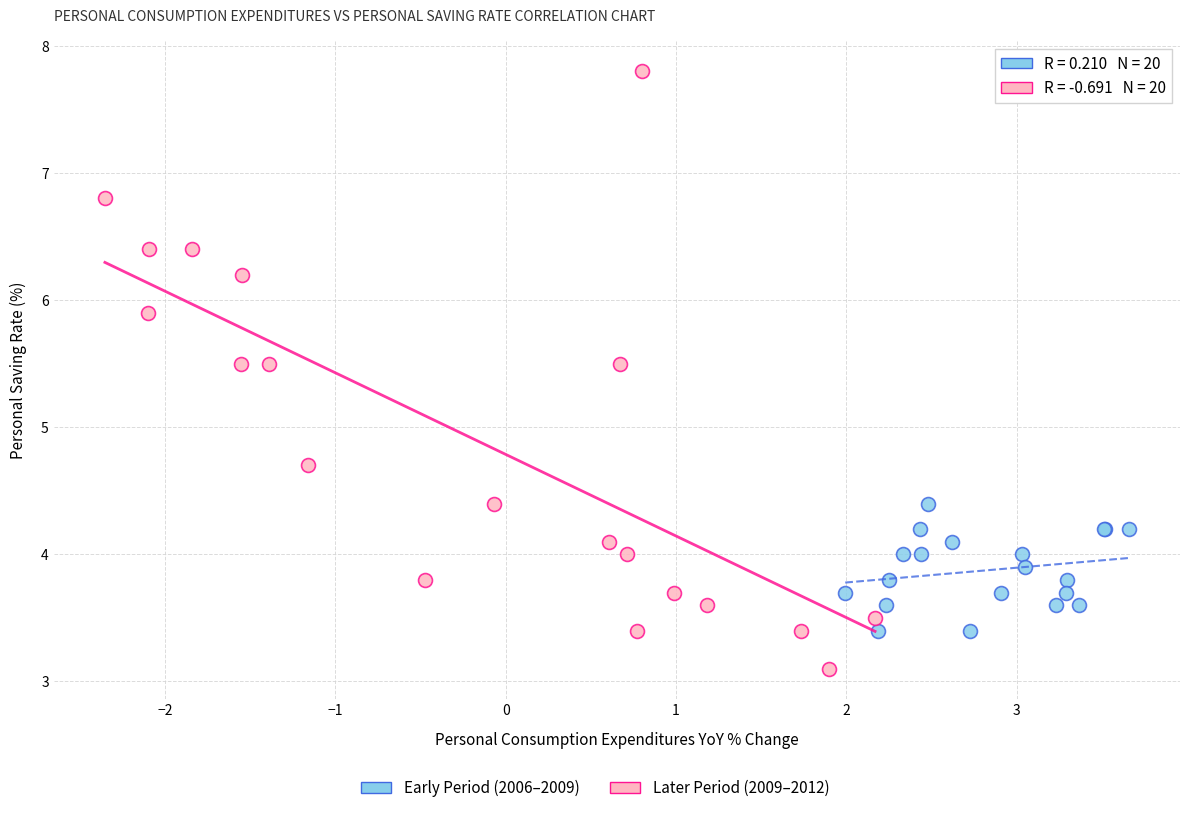

Which series contains the lowest Y value?

Later Period (2009–2012)